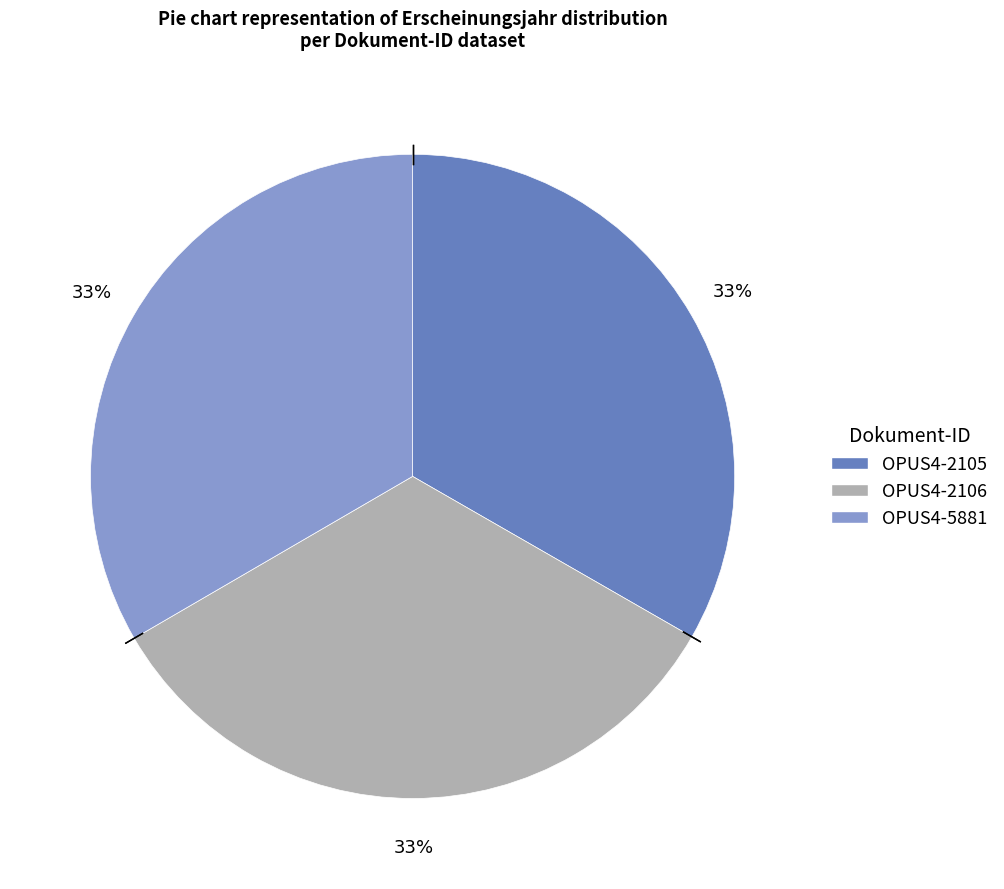

To the nearest percent, what is the average slice percentage?

33%